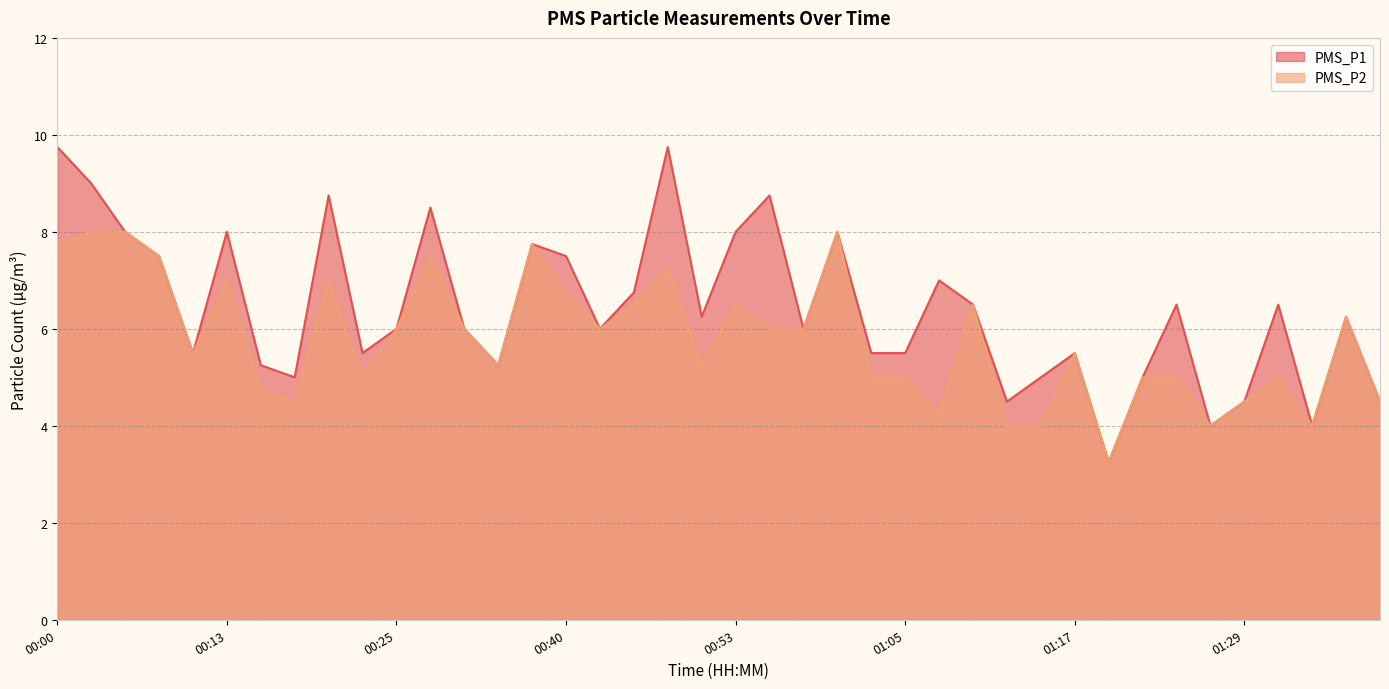

Which series has the largest total across all categories?

PMS_P1